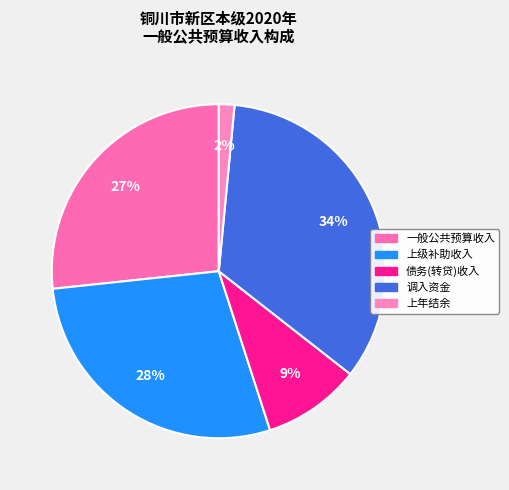

How many segments does this pie chart have?

5